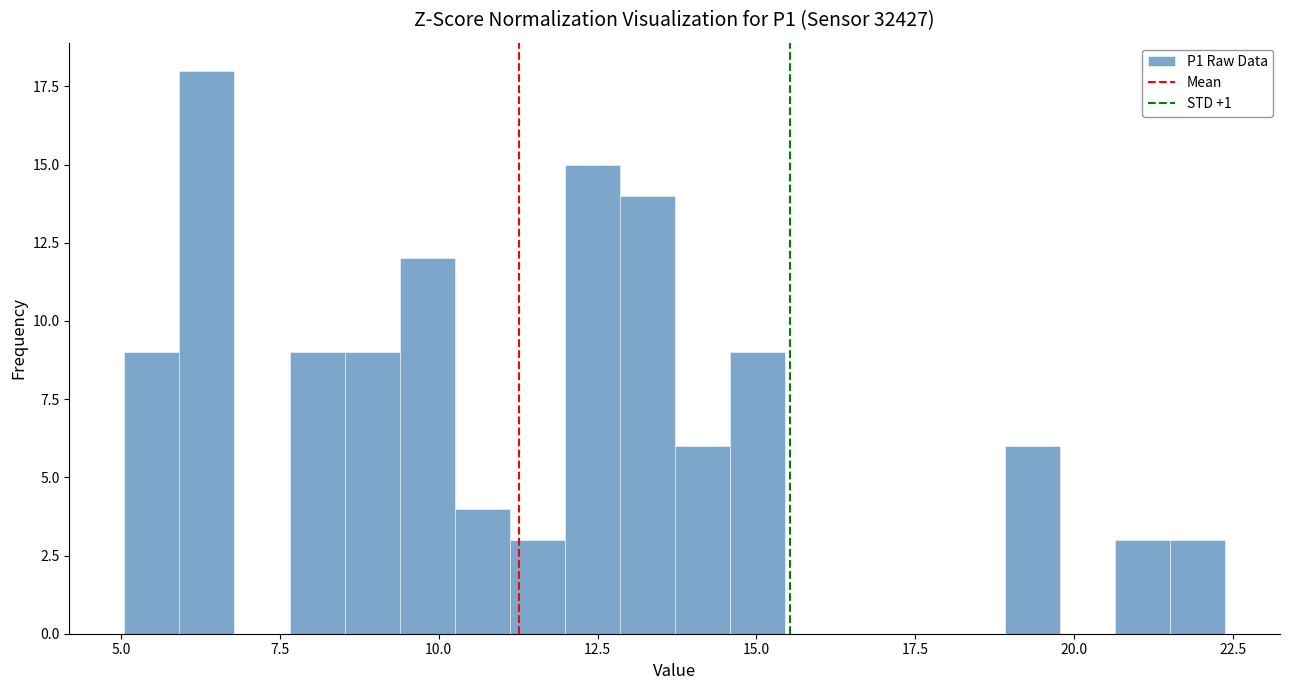

Read against the x-axis, roughly where is the centre of the tallest bar?

6.5